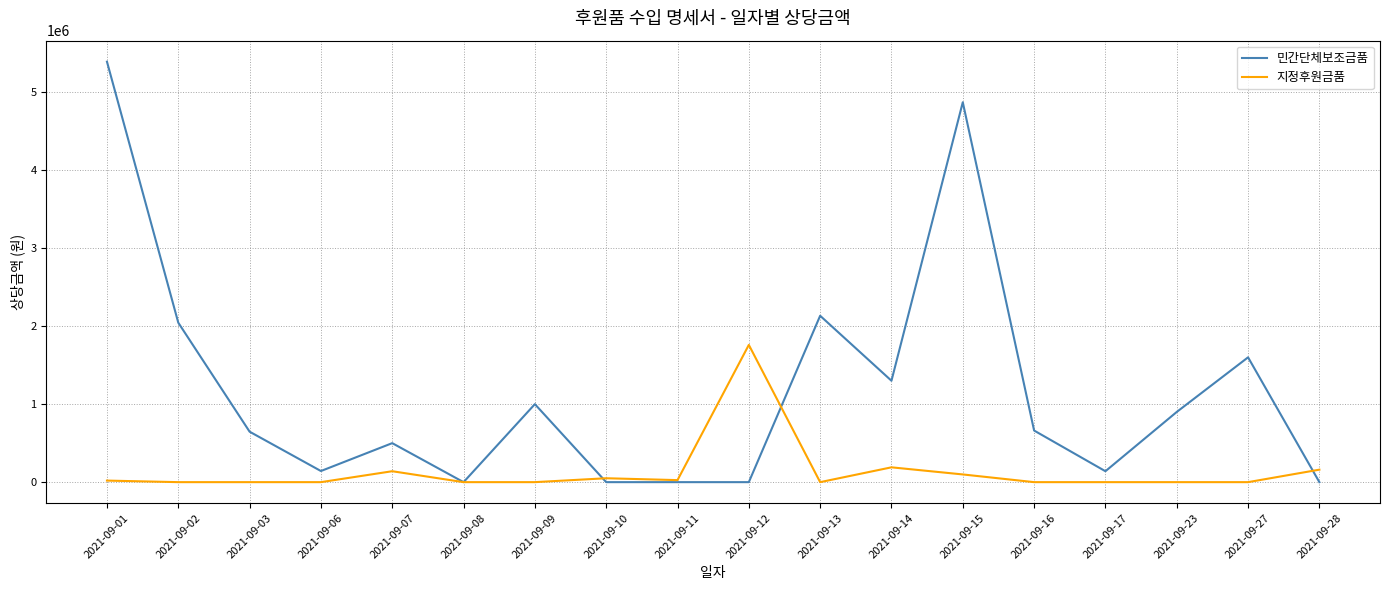

The 민간단체보조금품 series shows 0 at 2021-09-12. True or false?

True